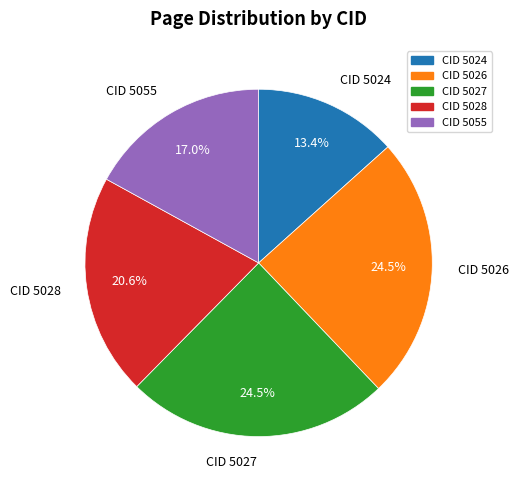

Which slice is the smallest?

CID 5024